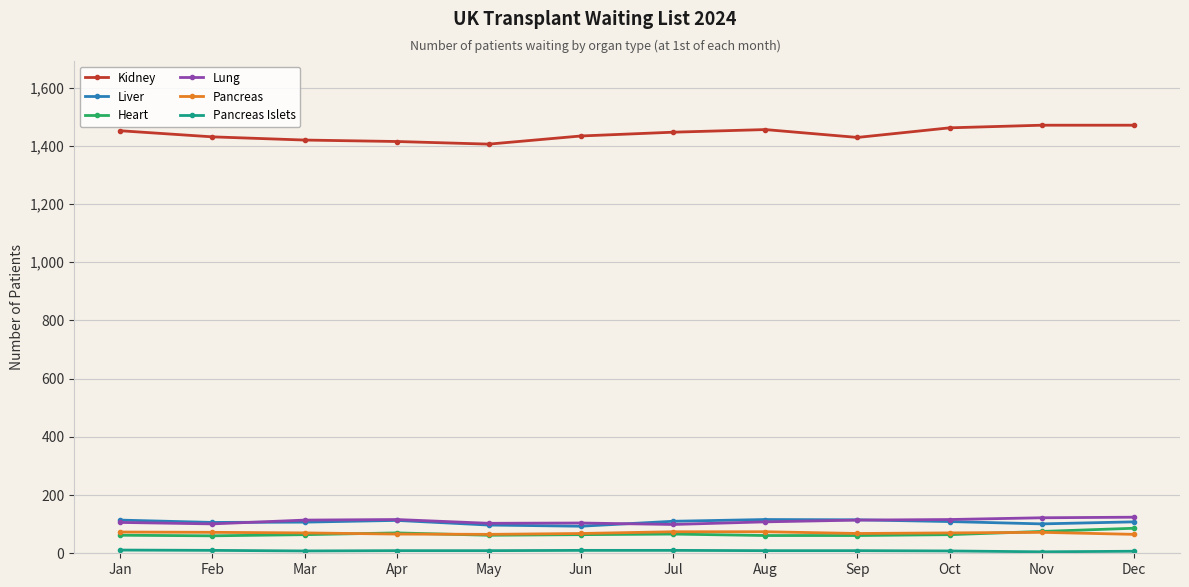

What is the value of the Heart point at the 4th from the left?

70